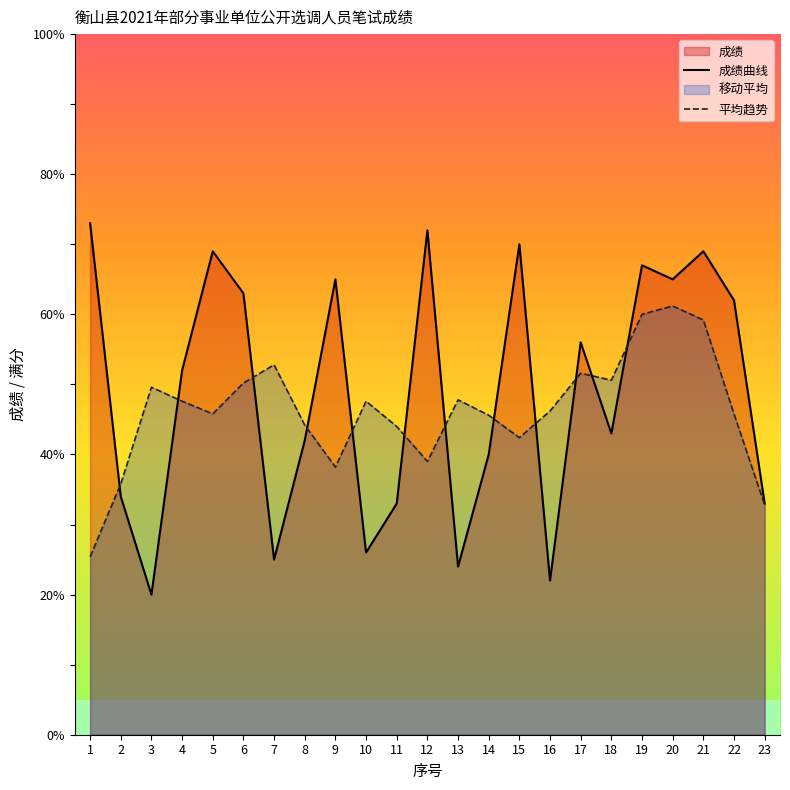

What is the sum of the values at 15 and 5?

139